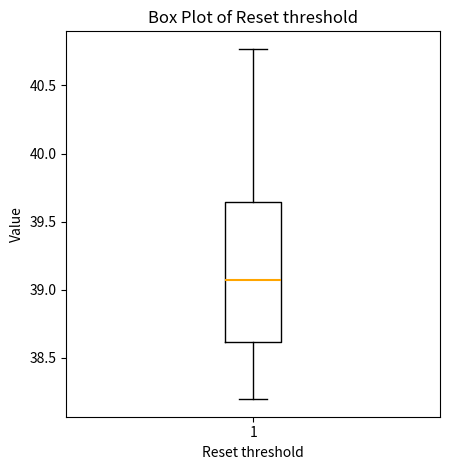

Read this box plot against the y-axis: the position of the median line, the range covered by the box, and the ends of both whiskers. The values are not printed on the chart, so give them approximately, as read against the axis.

median 39.05, box 38.60 to 39.65, whiskers 38.20 to 40.75